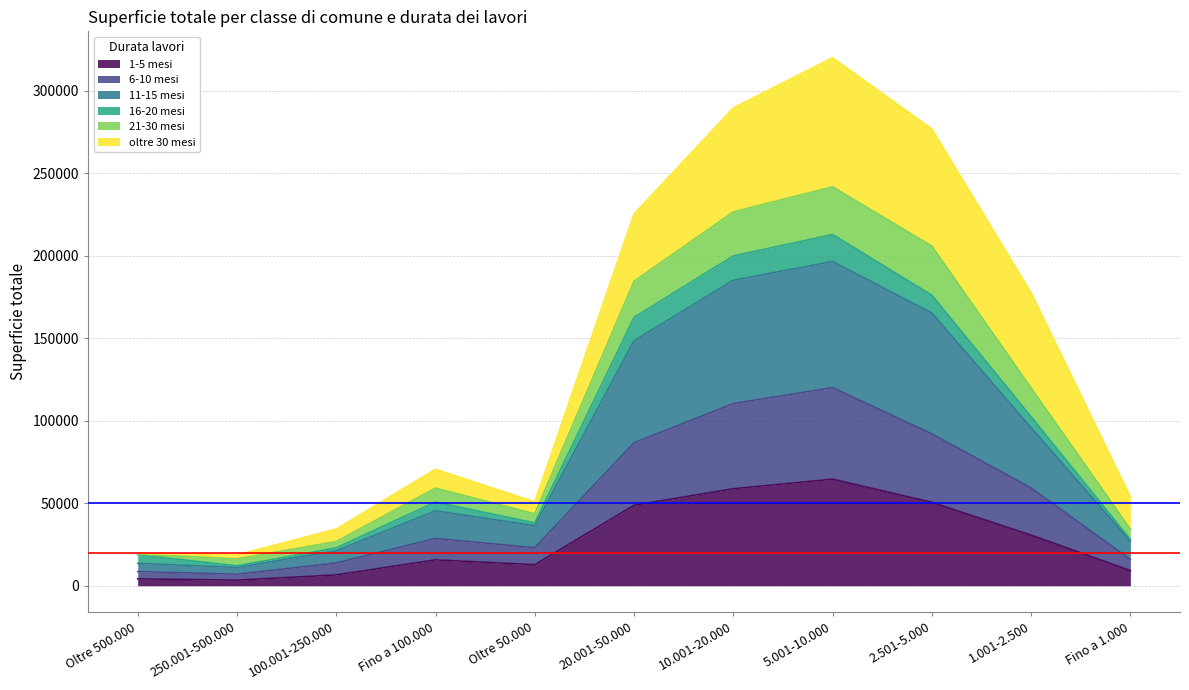

What are all the series names shown in the legend?

1-5 mesi, 6-10 mesi, 11-15 mesi, 16-20 mesi, 21-30 mesi, oltre 30 mesi